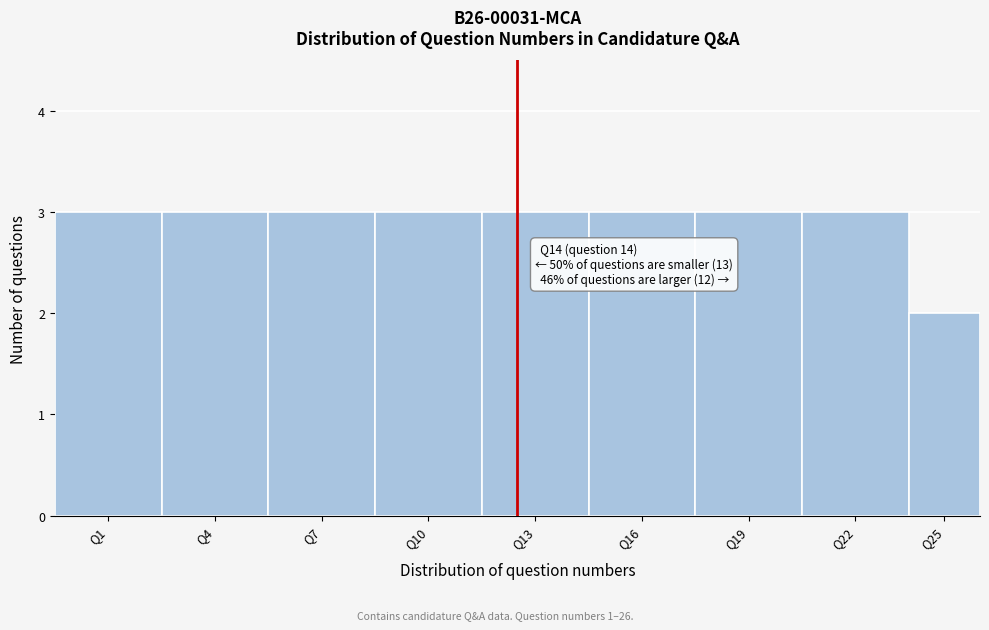

Reading right to left, extract all data points from this chart.

2	3	3	3	3	3	3	3	3